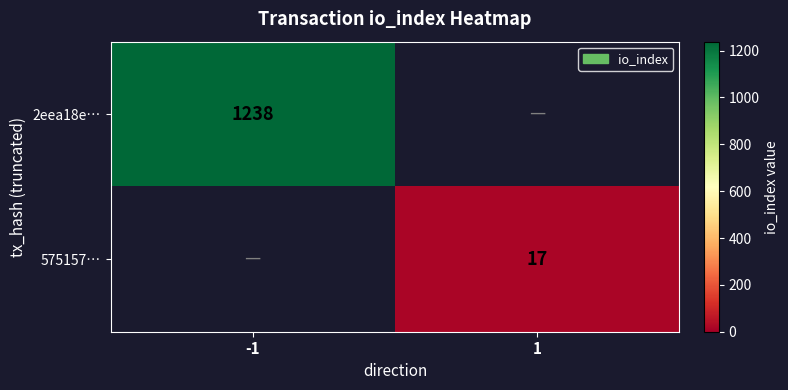

True or false: 575157… has a value of 17 at 1.

True